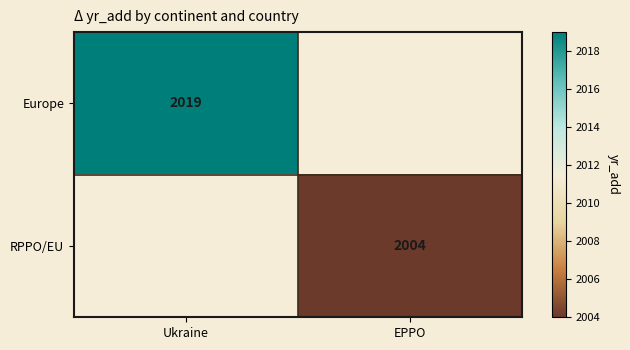

The Europe series shows 2019 at Ukraine. True or false?

True